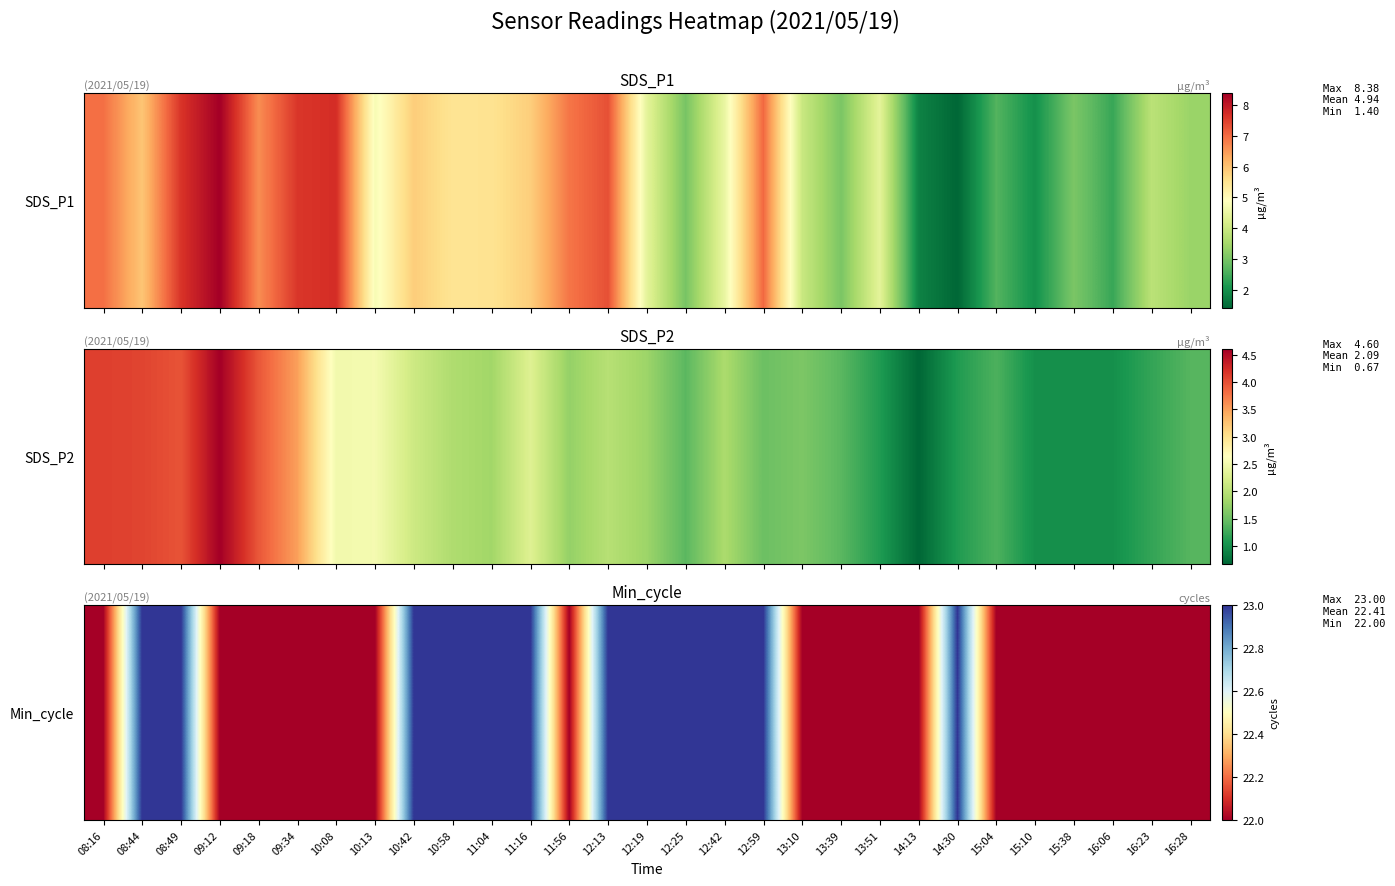

The value at 10:58 is 23. True or false?

True